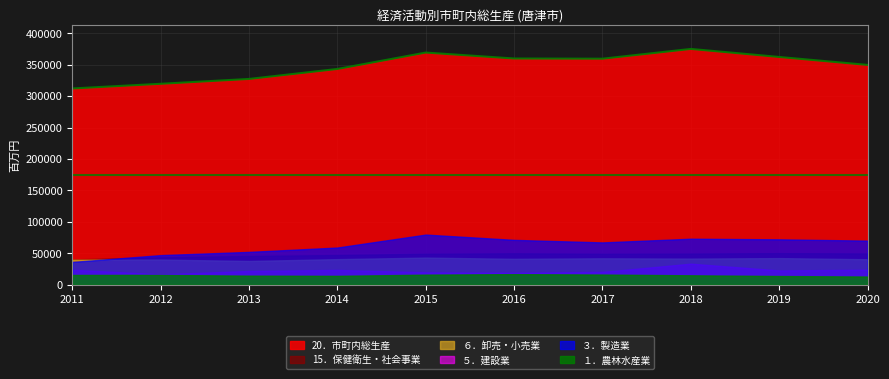

True or false: 20．市町内総生産 and ５．建設業 intersect in this chart.

False